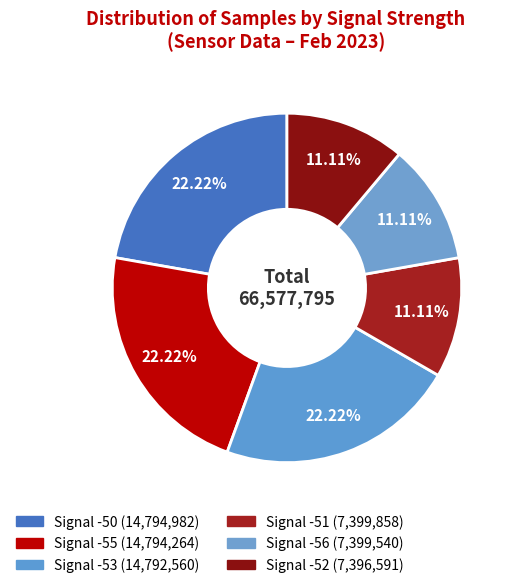

Does any single category account for the majority?

No